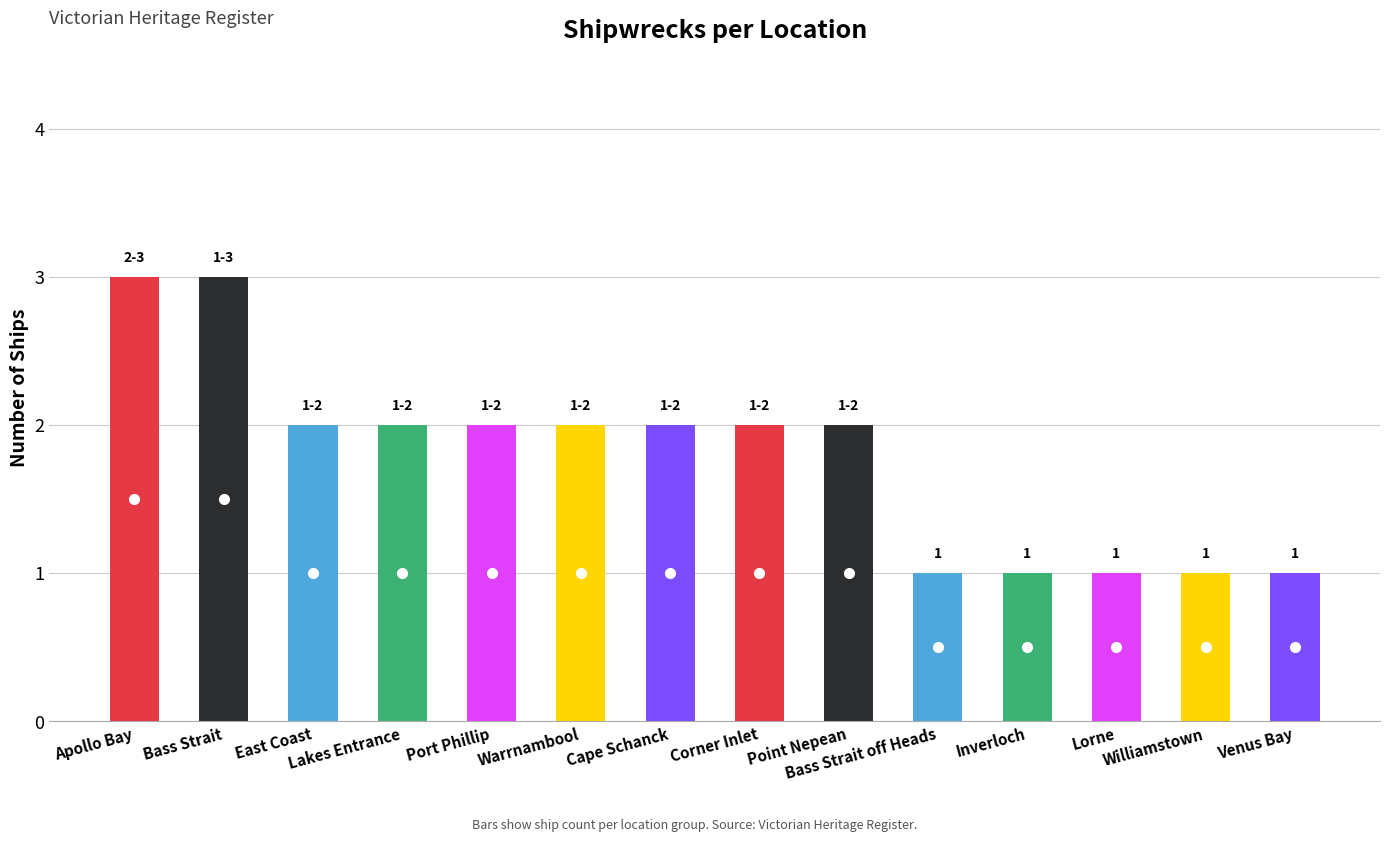

Reading right to left, extract all data points from this chart.

Venus Bay=1	Williamstown=1	Lorne=1	Inverloch=1	Bass Strait off Heads=1	Point Nepean=2	Corner Inlet=2	Cape Schanck=2	Warrnambool=2	Port Phillip=2	Lakes Entrance=2	East Coast=2	Bass Strait=3	Apollo Bay=3